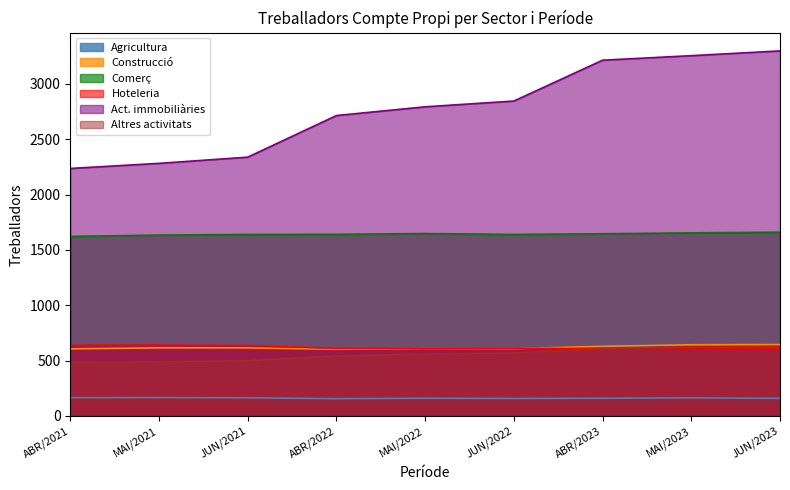

Reading right to left, extract all data points from this chart.

Agricultura: JUN/2023=159	MAI/2023=163	ABR/2023=160	JUN/2022=158	MAI/2022=160	ABR/2022=156	JUN/2021=164	MAI/2021=166	ABR/2021=165
Construcció: JUN/2023=645	MAI/2023=643	ABR/2023=629	JUN/2022=608	MAI/2022=610	ABR/2022=602	JUN/2021=615	MAI/2021=615	ABR/2021=606
Comerç: JUN/2023=1660	MAI/2023=1654	ABR/2023=1646	JUN/2022=1640	MAI/2022=1648	ABR/2022=1641	JUN/2021=1640	MAI/2021=1634	ABR/2021=1622
Hoteleria: JUN/2023=607	MAI/2023=615	ABR/2023=608	JUN/2022=612	MAI/2022=612	ABR/2022=610	JUN/2021=636	MAI/2021=641	ABR/2021=639
Act. immobiliàries: JUN/2023=3298	MAI/2023=3255	ABR/2023=3214	JUN/2022=2845	MAI/2022=2793	ABR/2022=2714	JUN/2021=2338	MAI/2021=2282	ABR/2021=2236
Altres activitats: JUN/2023=626	MAI/2023=623	ABR/2023=608	JUN/2022=569	MAI/2022=559	ABR/2022=541	JUN/2021=499	MAI/2021=489	ABR/2021=483